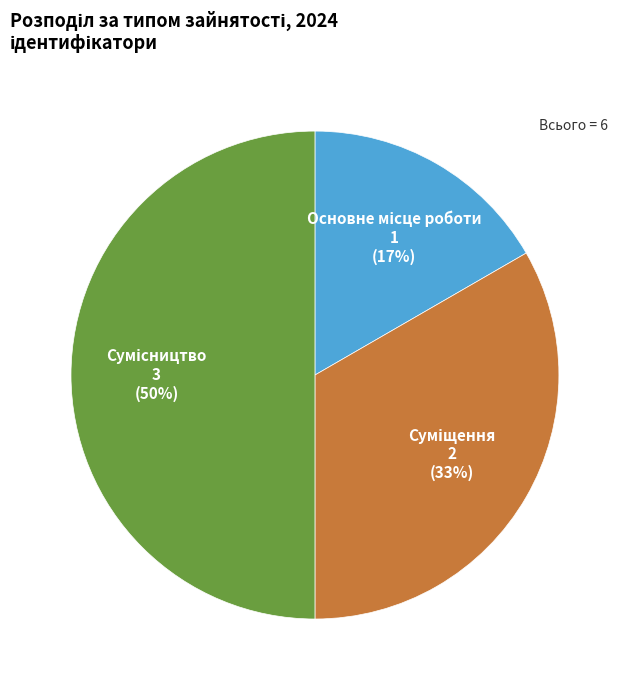

To the nearest percent, what is the difference between the largest and smallest slice percentages?

33%